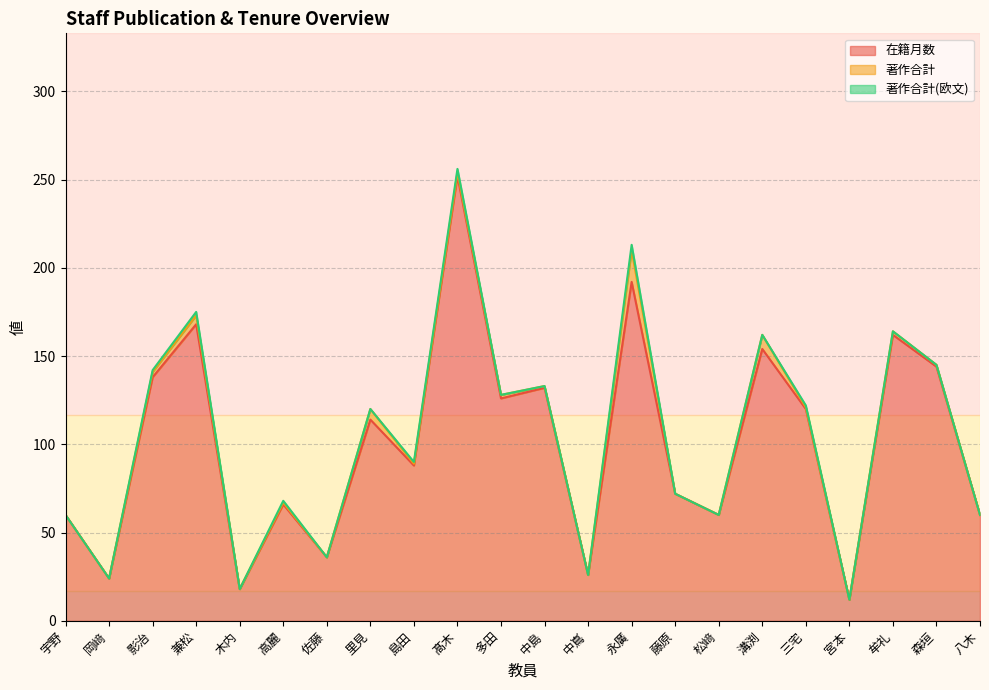

What is the spread (max minus min) of values at 中嶌?

26